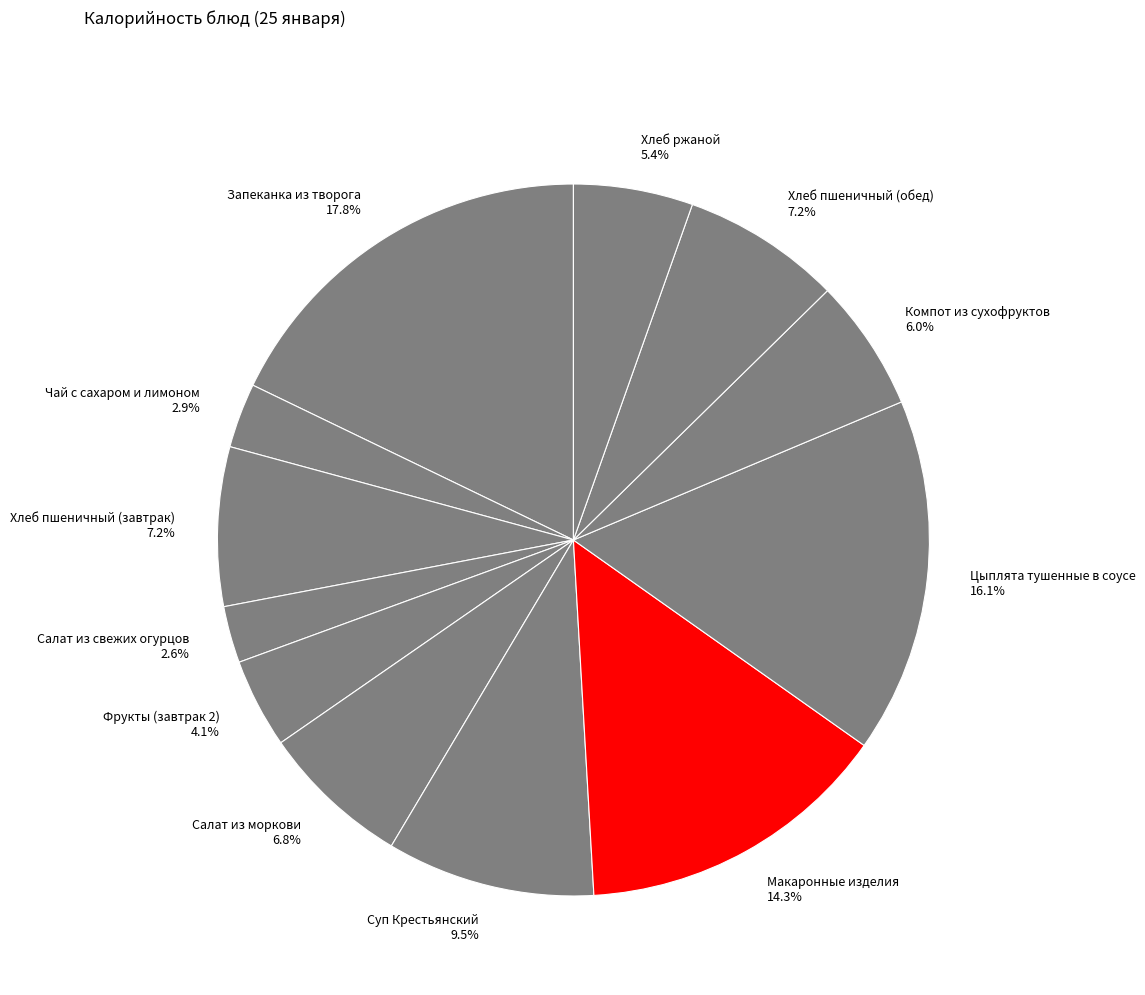

To the nearest percent, what percentage of the pie is Хлеб пшеничный (обед)?

7%